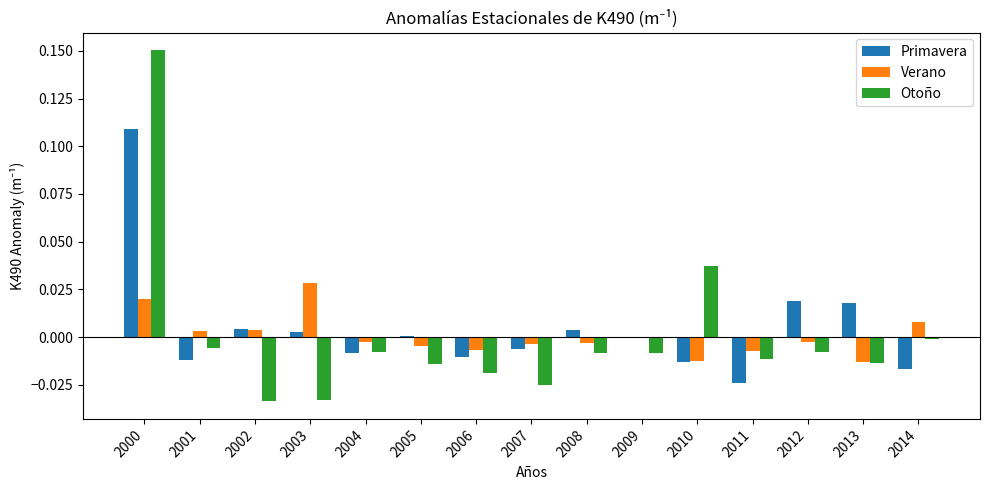

Is it true that Primavera equals -0.0 at 2004?

True